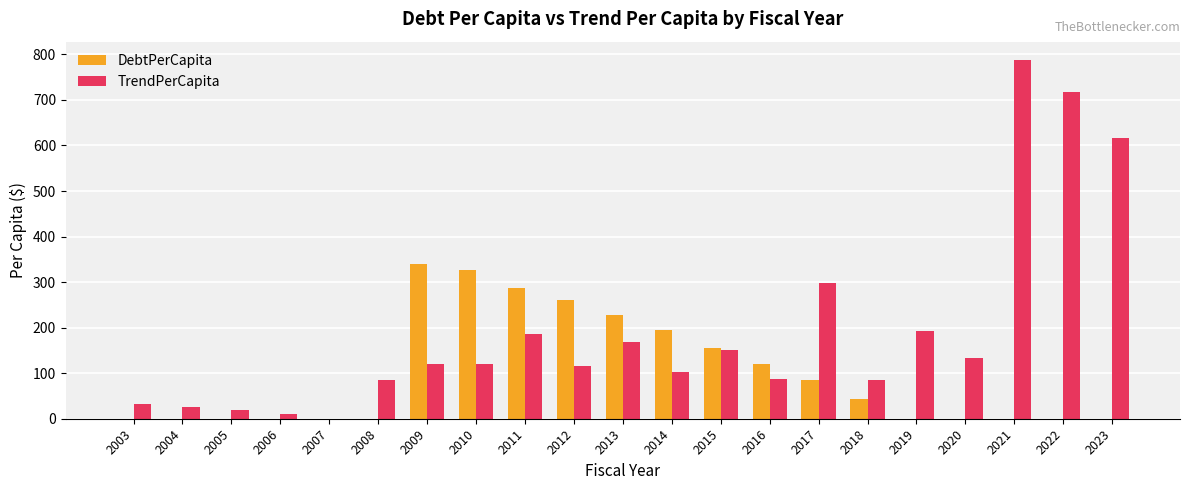

What is the sum of all DebtPerCapita values?

2038.4